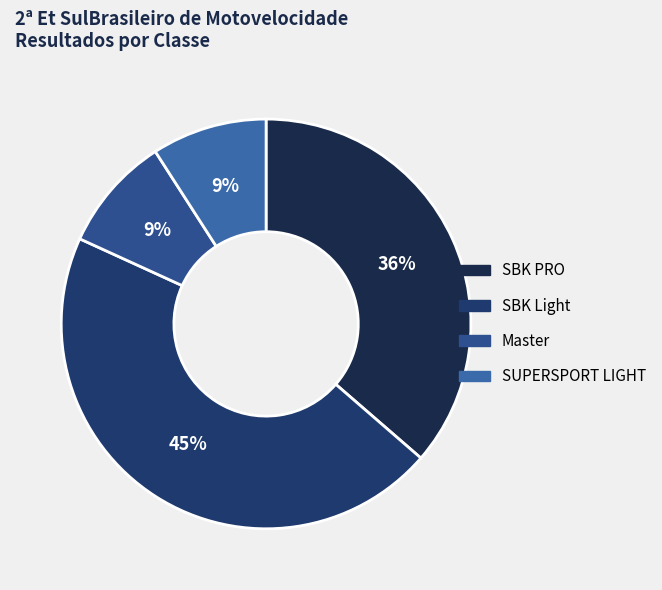

How many segments does this pie chart have?

4